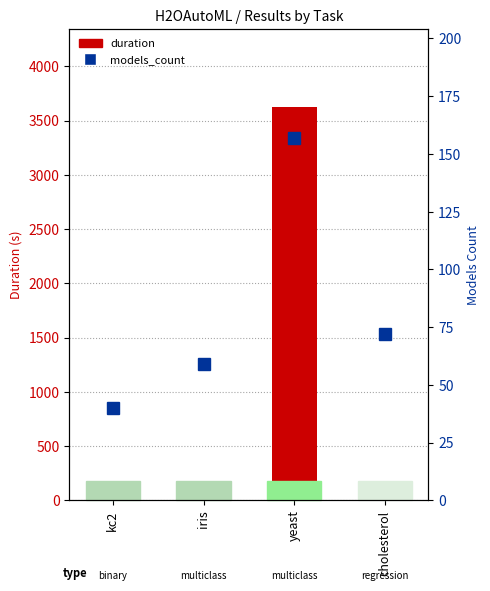

How many values in the duration series are below 69?

1